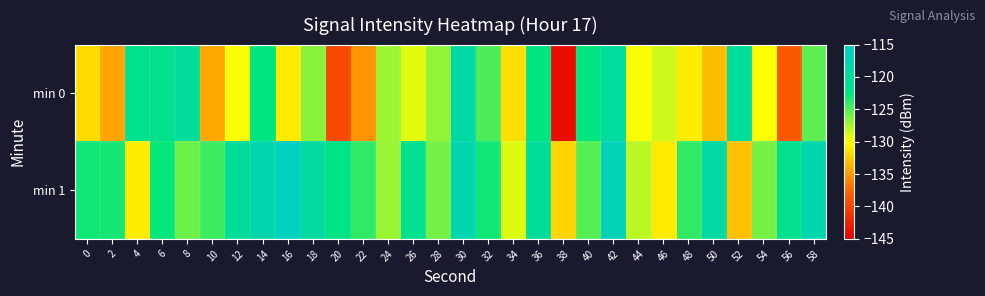

Reading right to left, transcribe all the data shown in this chart.

min 0: 58=-125.3	56=-138.4	54=-129.9	52=-119.8	50=-133.2	48=-130.8	46=-128.5	44=-129.9	42=-119.5	40=-122.5	38=-143.9	36=-122.4	34=-131.6	32=-124.8	30=-118.9	28=-126.8	26=-129.1	24=-127.1	22=-135.3	20=-139.6	18=-126.5	16=-131.1	14=-122.5	12=-129.8	10=-134.2	8=-119.9	6=-121.4	4=-121.0	2=-134.4	0=-131.7
min 1: 58=-118.0	56=-121.0	54=-126.0	52=-133.0	50=-119.0	48=-124.0	46=-131.0	44=-128.0	42=-117.0	40=-125.0	38=-132.0	36=-120.0	34=-129.0	32=-123.0	30=-118.0	28=-126.0	26=-121.0	24=-127.0	22=-124.0	20=-122.0	18=-119.4	16=-116.4	14=-118.2	12=-119.8	10=-124.4	8=-125.7	6=-122.6	4=-130.9	2=-123.1	0=-123.0